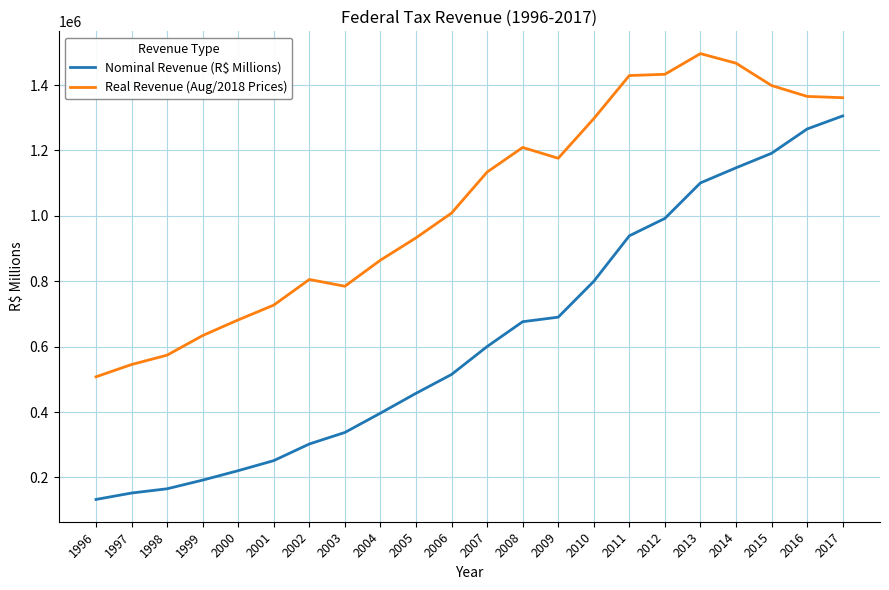

At how many categories does at least one series exceed 900753?

13